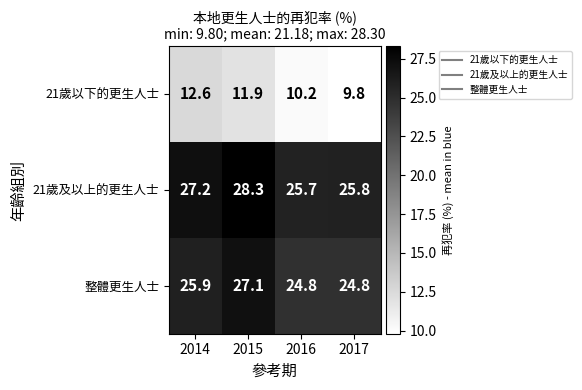

At which category is the sum across all series the highest?

2015